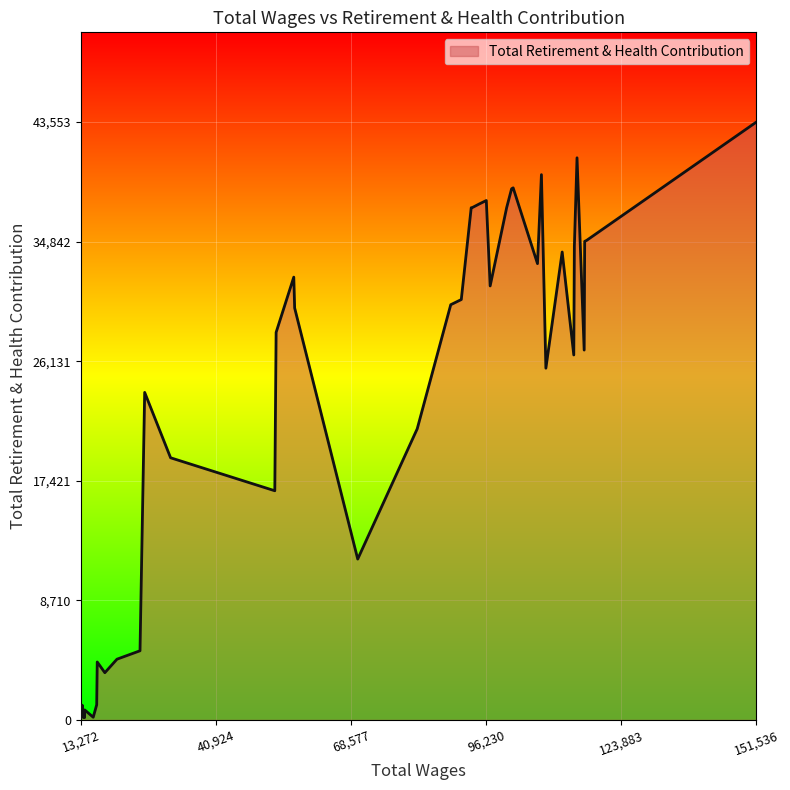

What is the smallest value displayed?

164